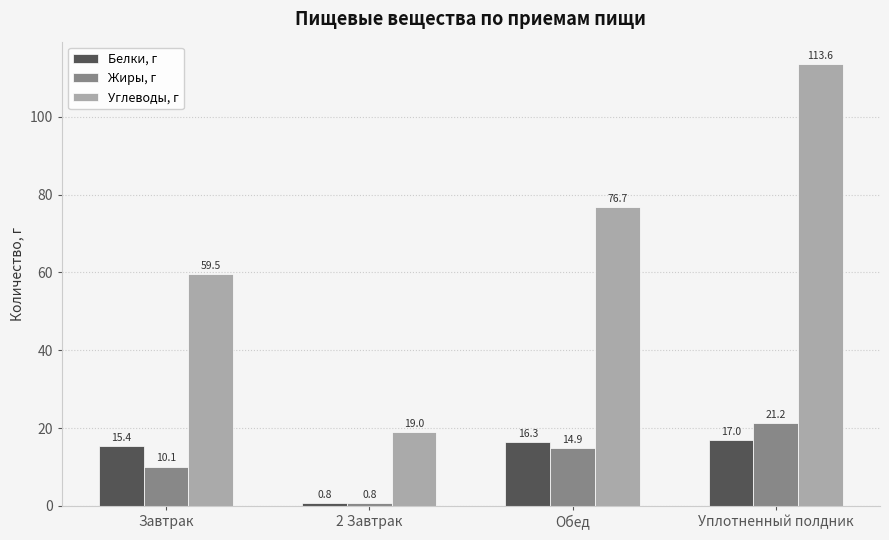

The Жиры, г series shows 0.8 at 2 Завтрак. True or false?

True